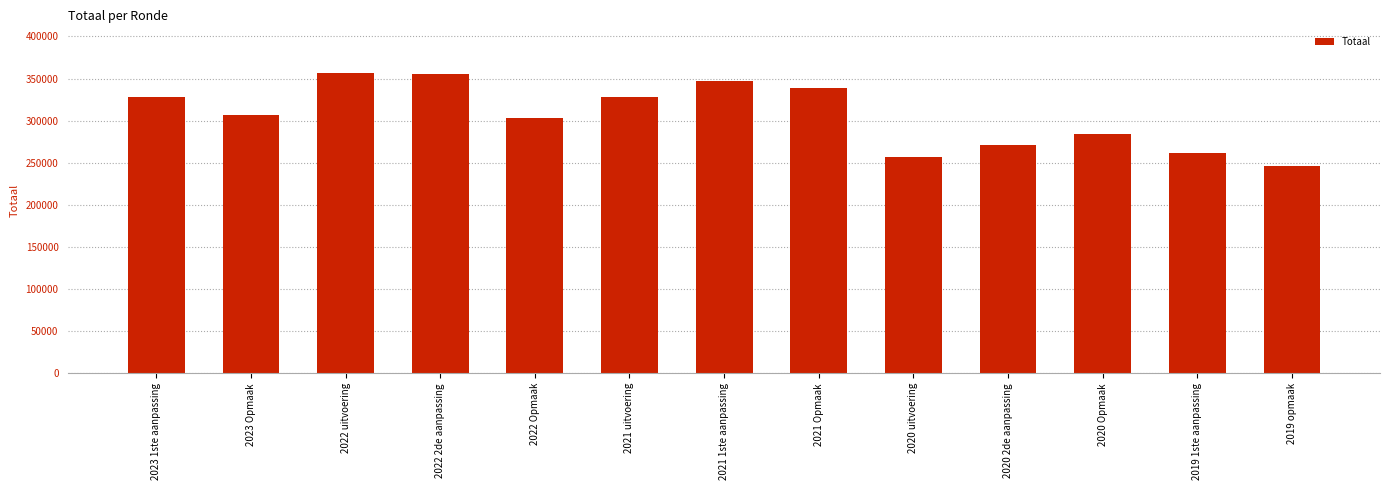

Between 2020 uitvoering and 2021 Opmaak, which is larger?

2021 Opmaak